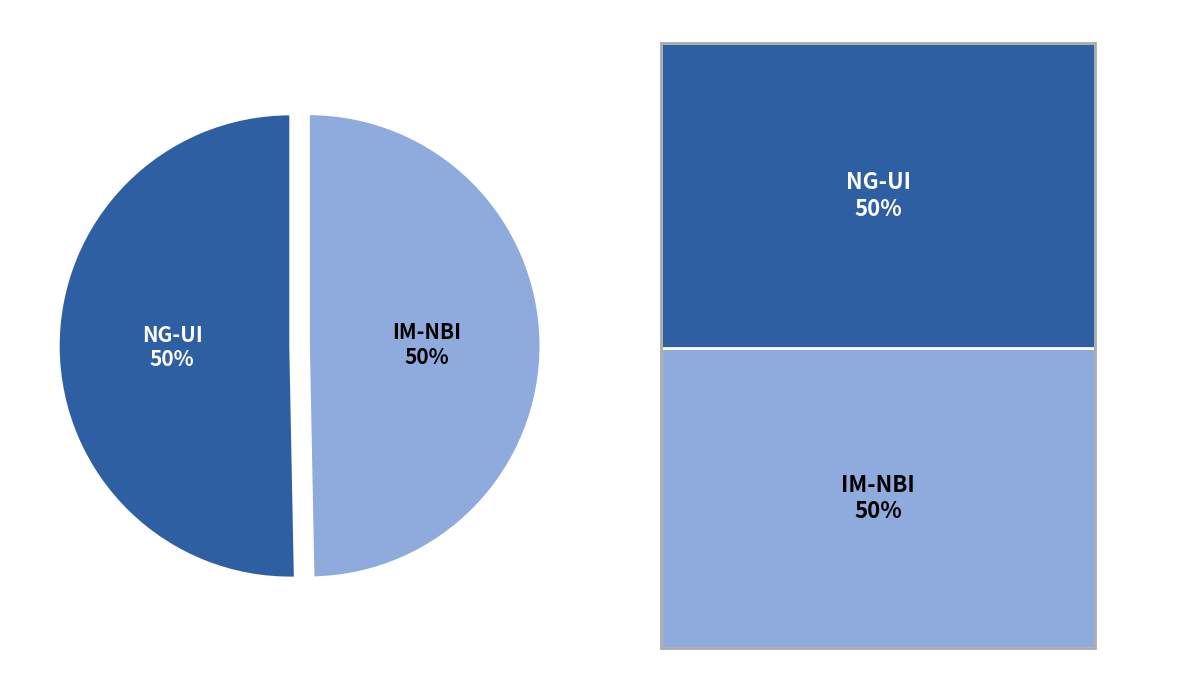

Which category accounts for the majority?

NG-UI